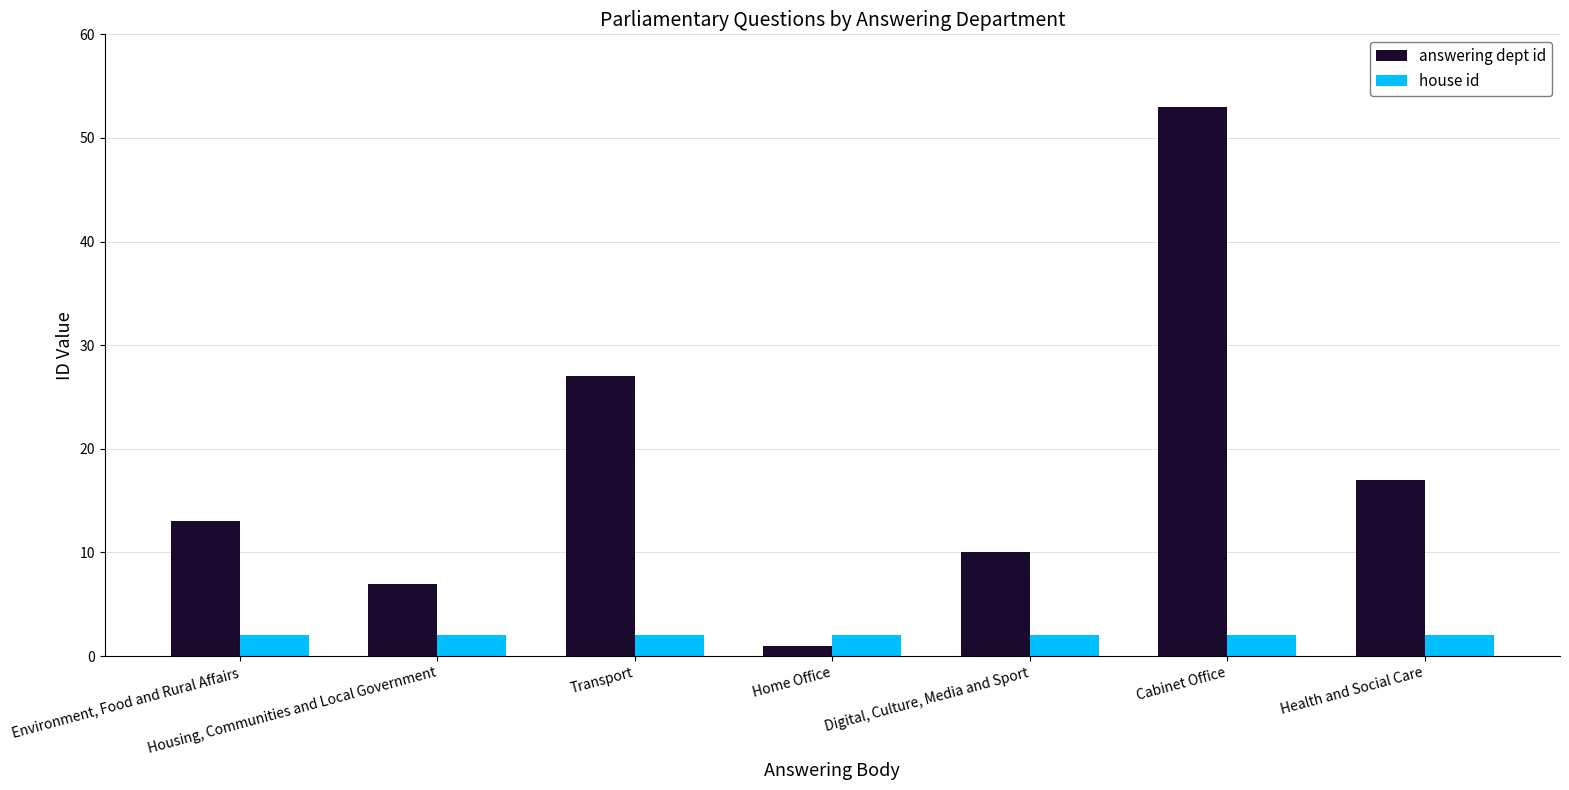

What is the value of the house id bar at the 7th from the left?

2